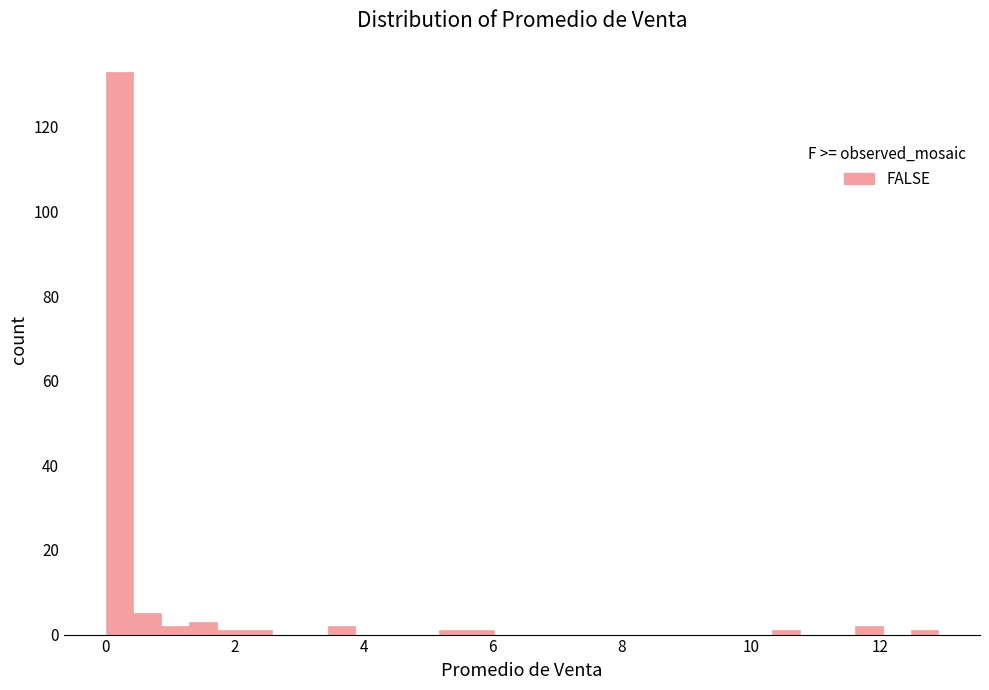

Read against the x-axis, roughly where is the centre of the tallest bar?

0.2